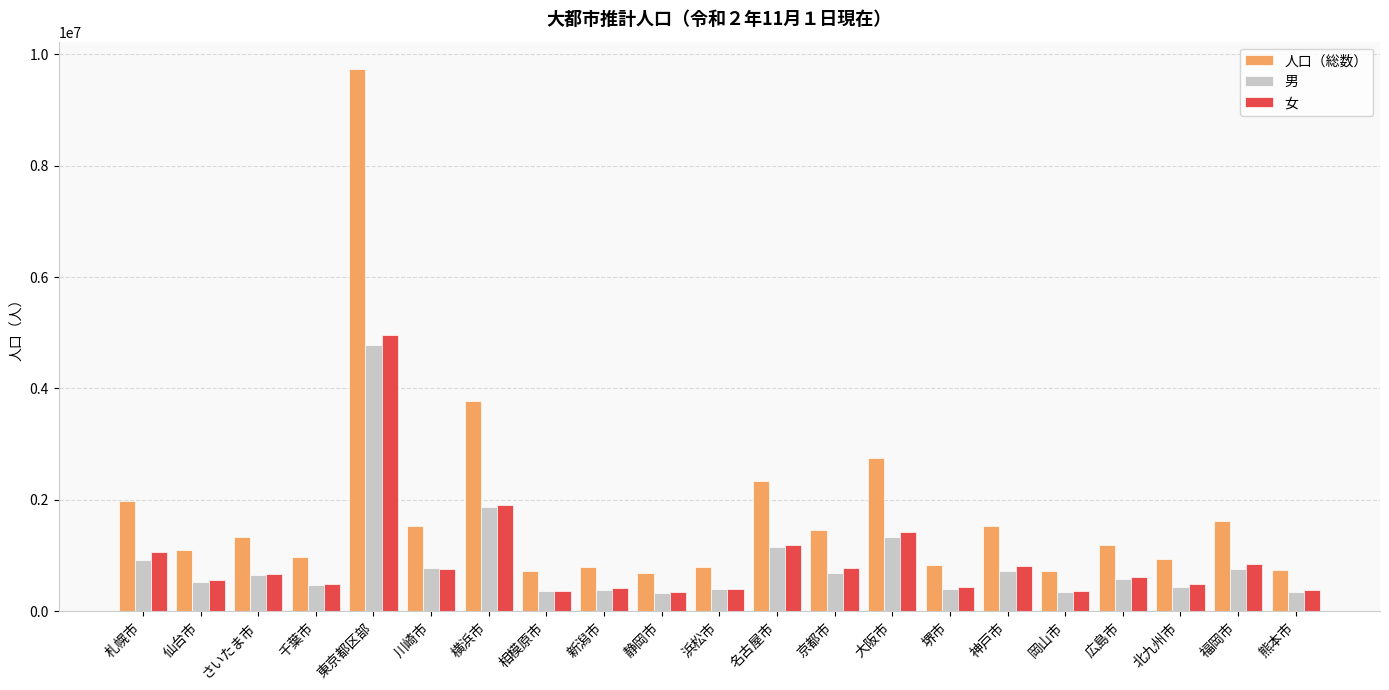

Where is 人口（総数） nearest to the value 5211973?

横浜市